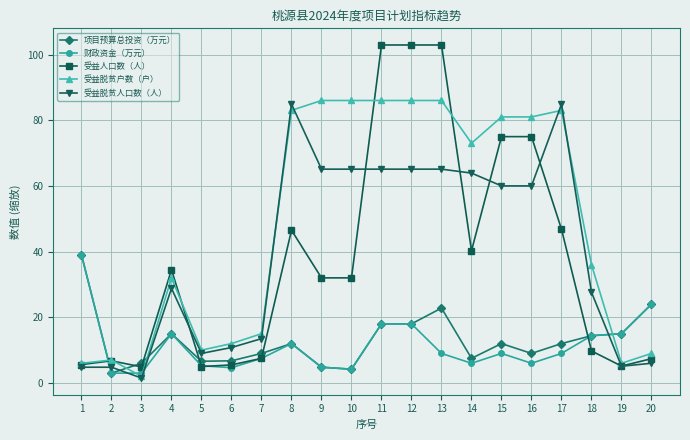

How many lines are shown in the chart?

5